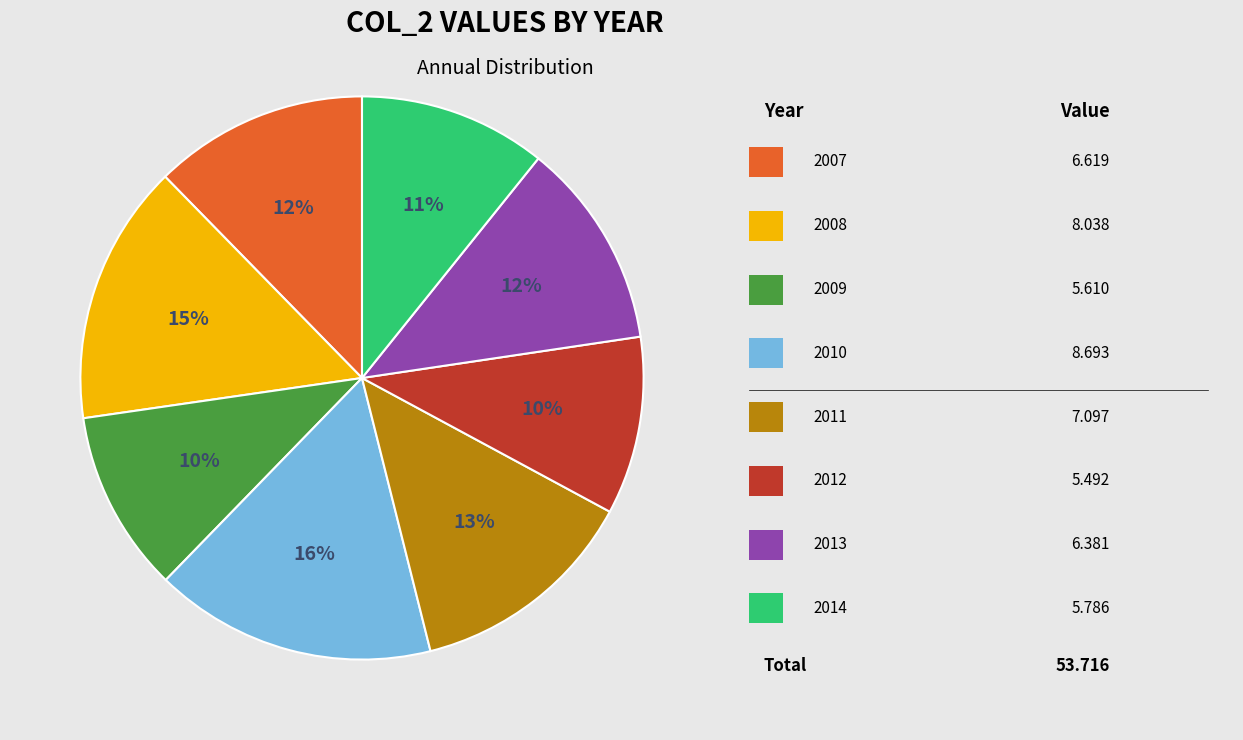

Does any single category account for the majority?

No